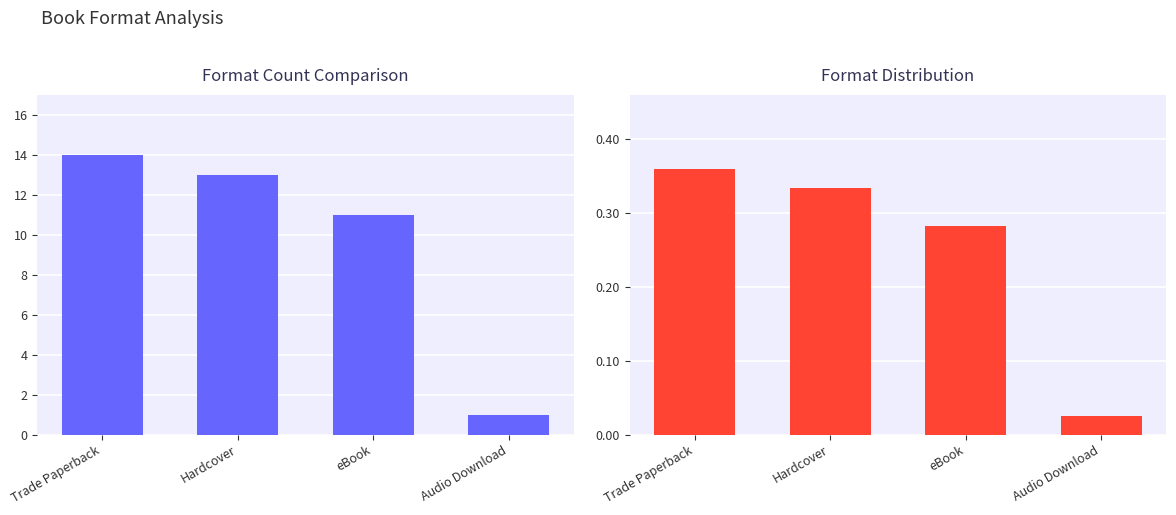

At which category does the chart reach its minimum across all series?

Audio Download